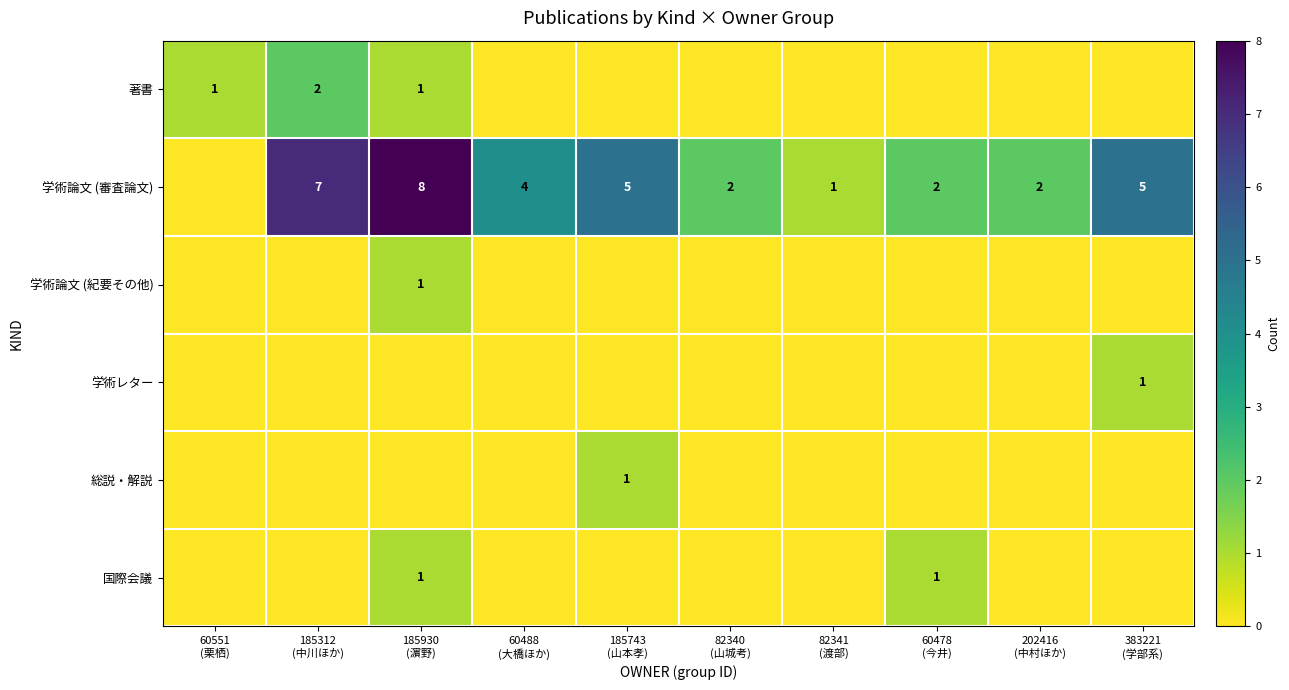

Rank the series by their maximum value, from lowest to highest.

学術論文 (紀要その他), 学術レター, 総説・解説, 国際会議, 著書, 学術論文 (審査論文)